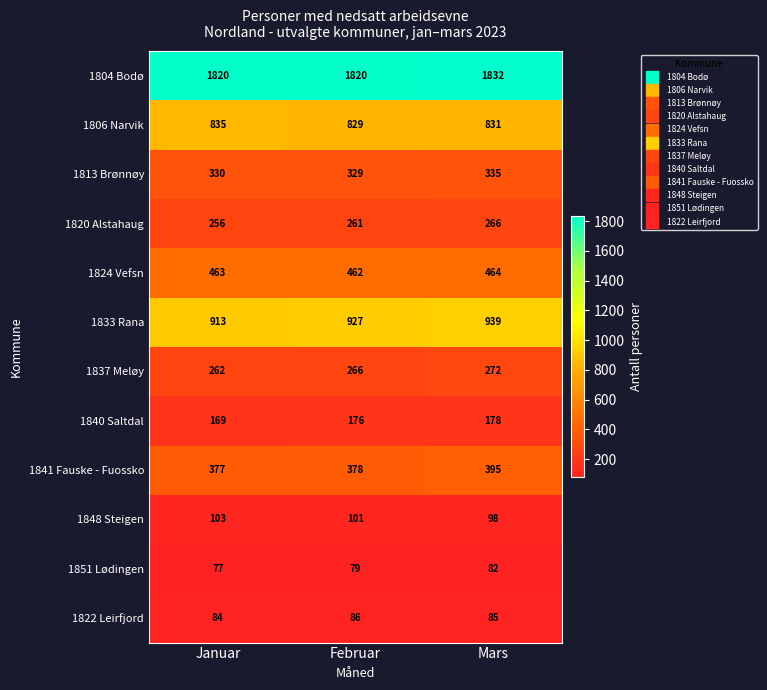

What is the difference between the 1813 Brønnøy values at Februar and Mars?

6